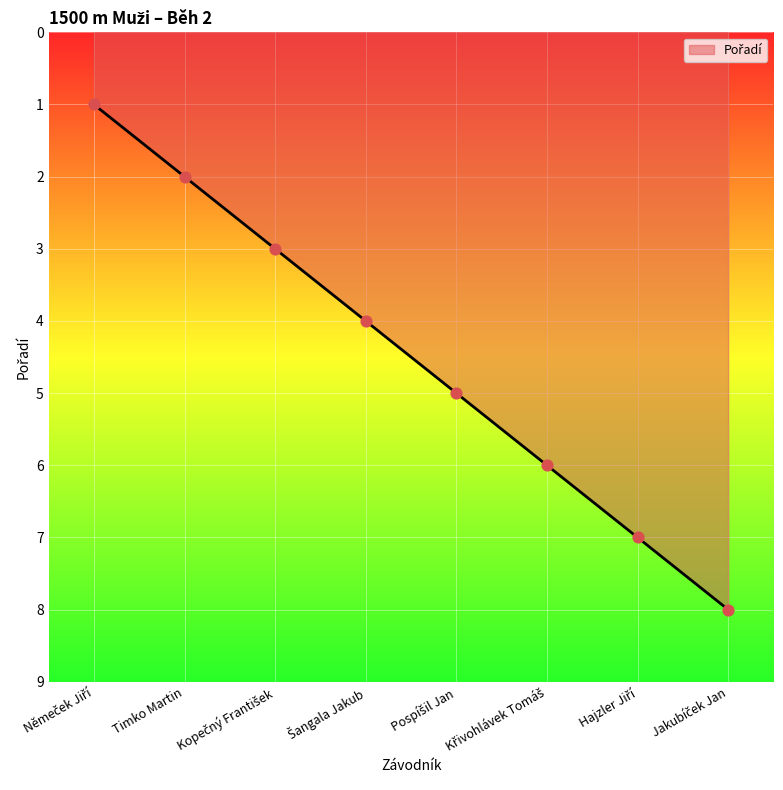

True or false: the data has more than 1 interior local peaks.

False